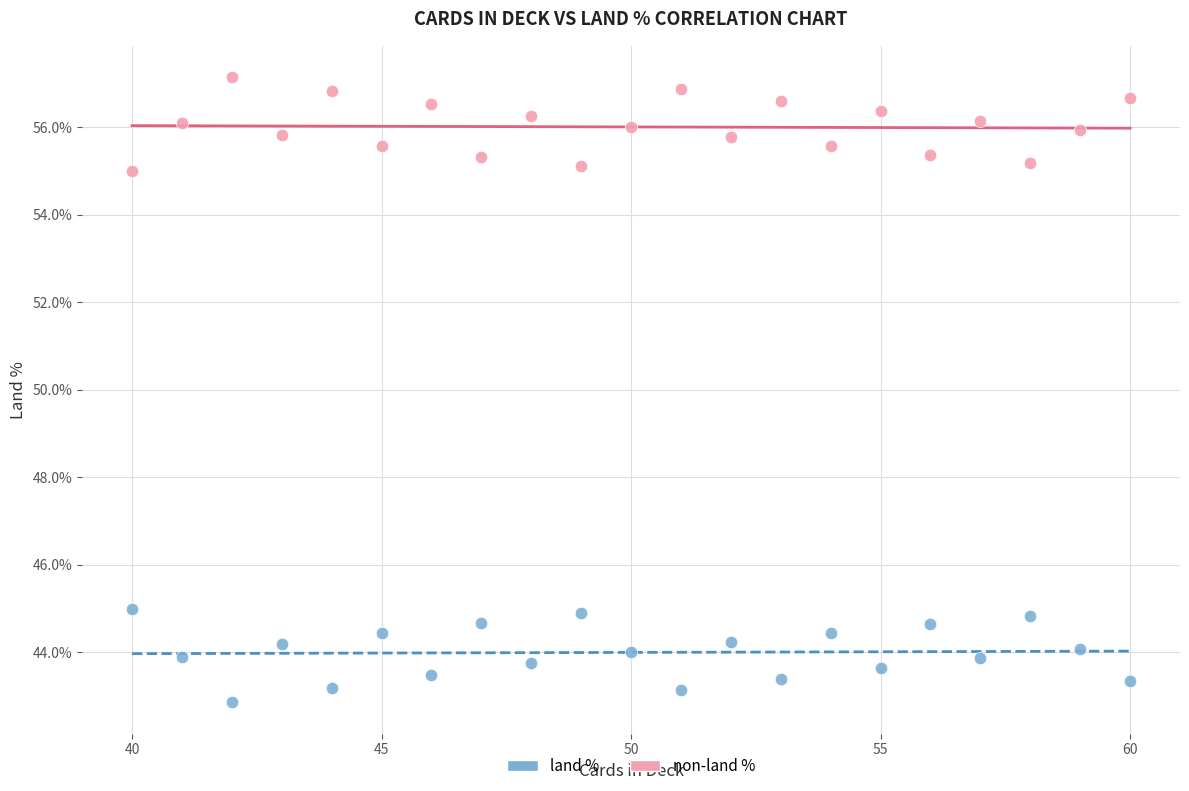

What are all the series names shown in the legend?

land %, non-land %